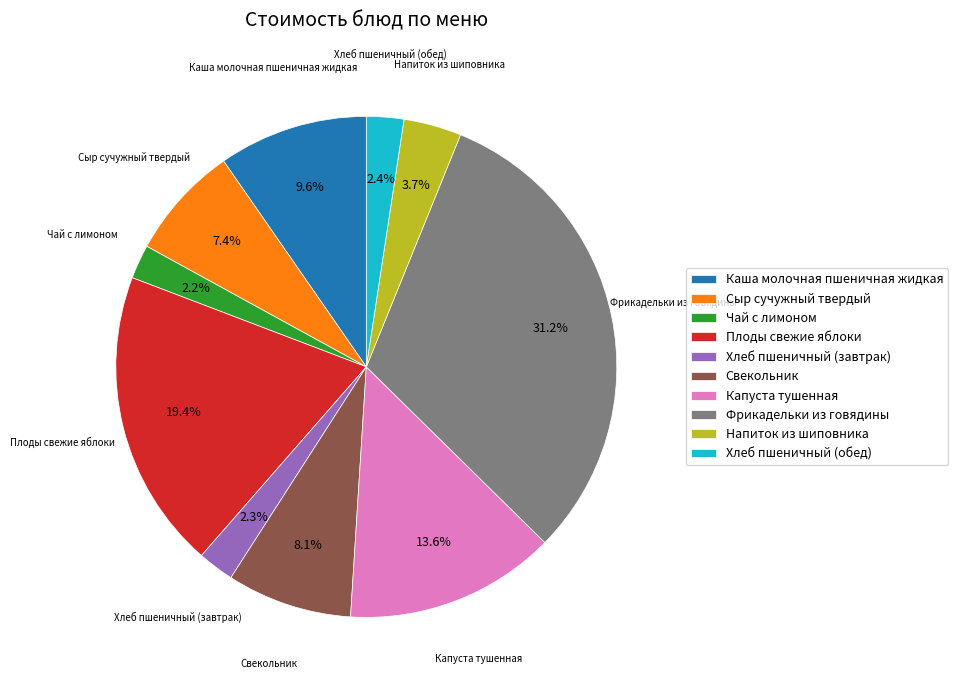

How many slices are in this pie chart?

10